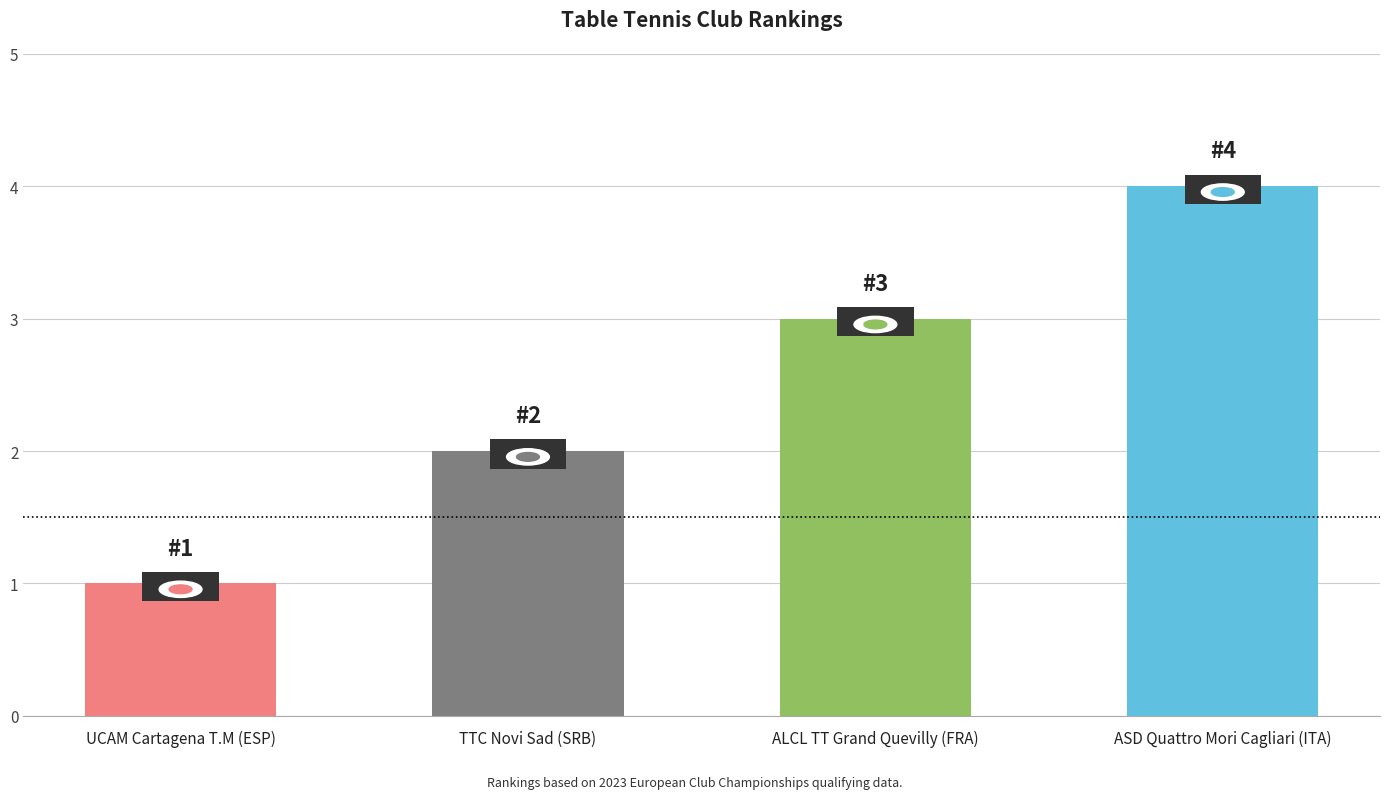

What is the smallest value displayed?

1